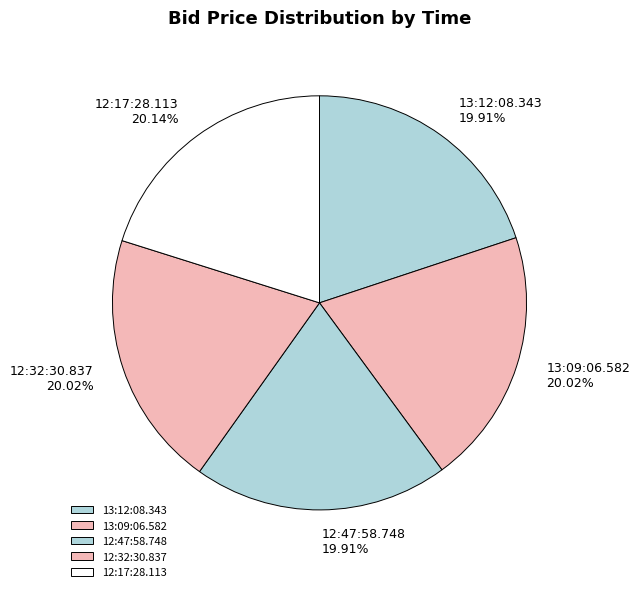

What is the ratio of the value at 12:17:28.113 to the value at 12:32:30.837?

1.0